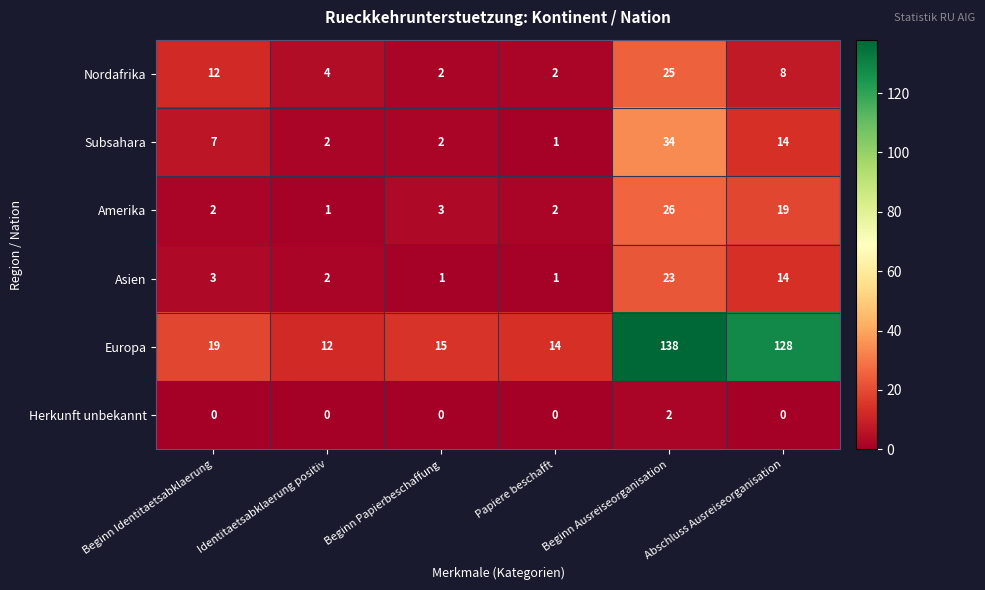

What is the total value across all series at Papiere beschafft?

20